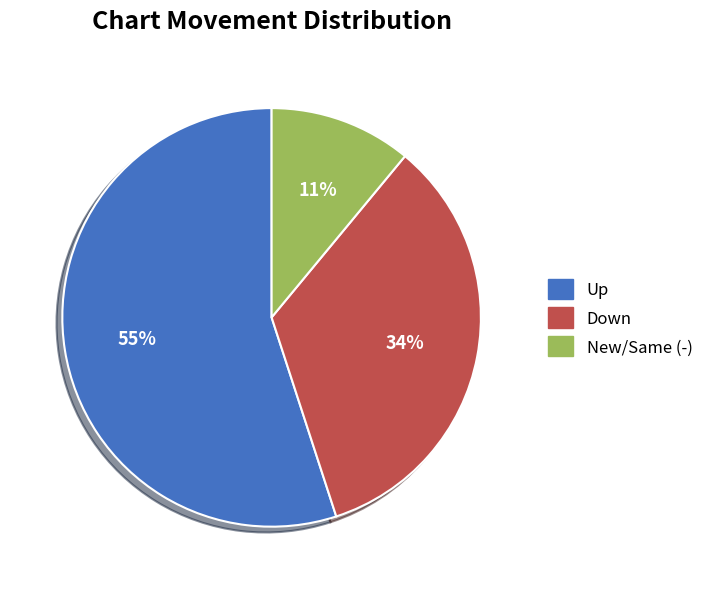

To the nearest percent, what is the average slice percentage?

33%